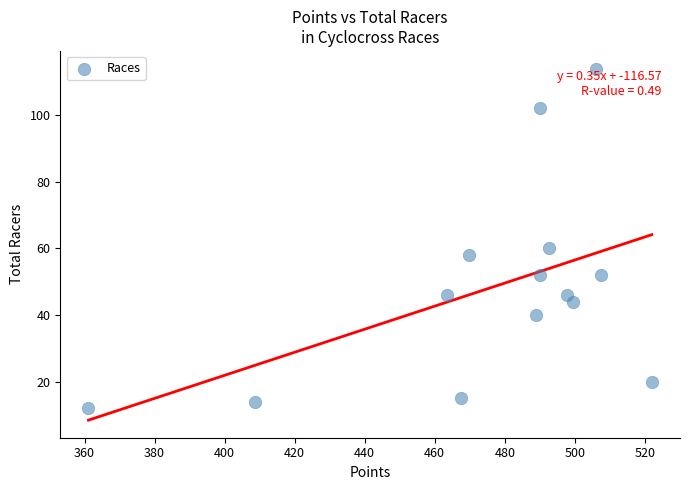

What Y value in the scatter plot is closest to 63?

60